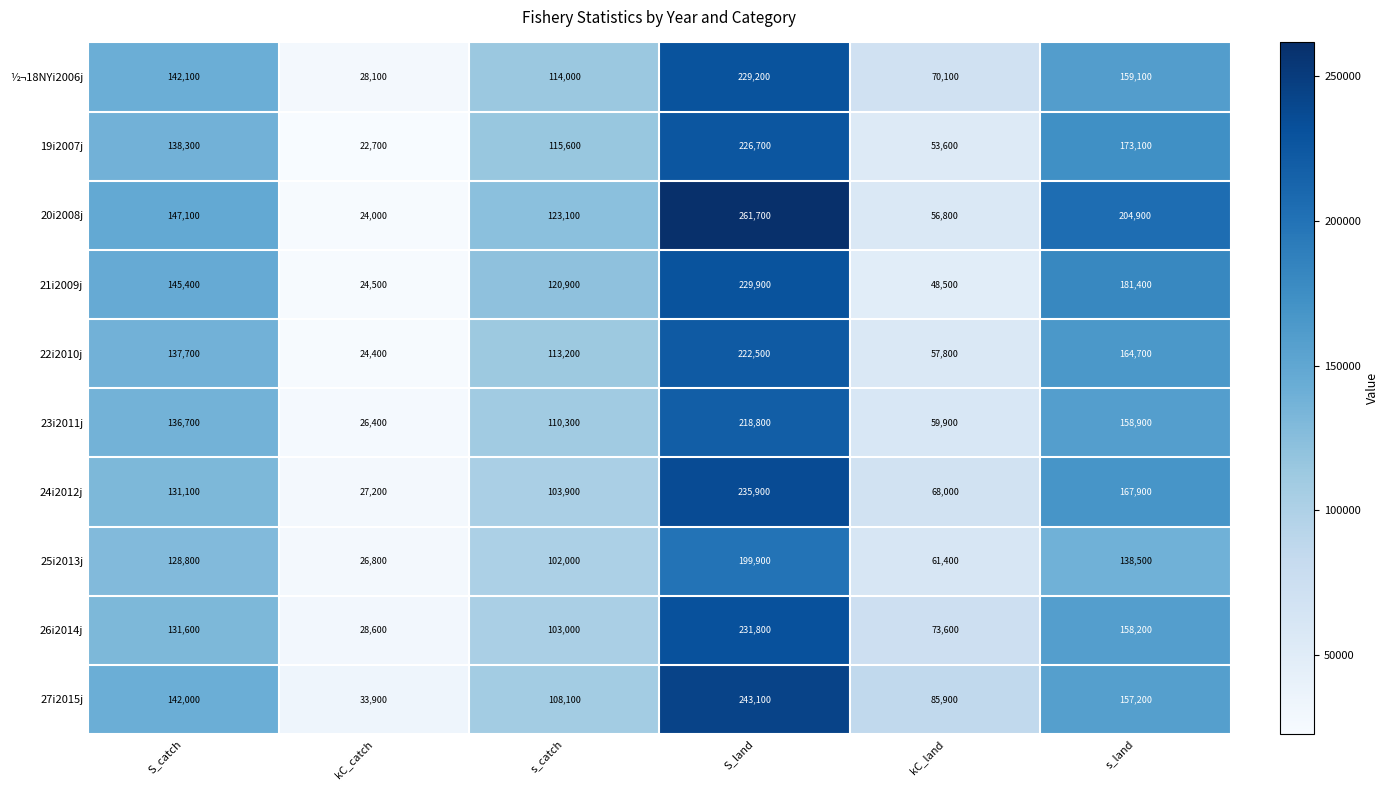

What is the greatest value displayed?

261700